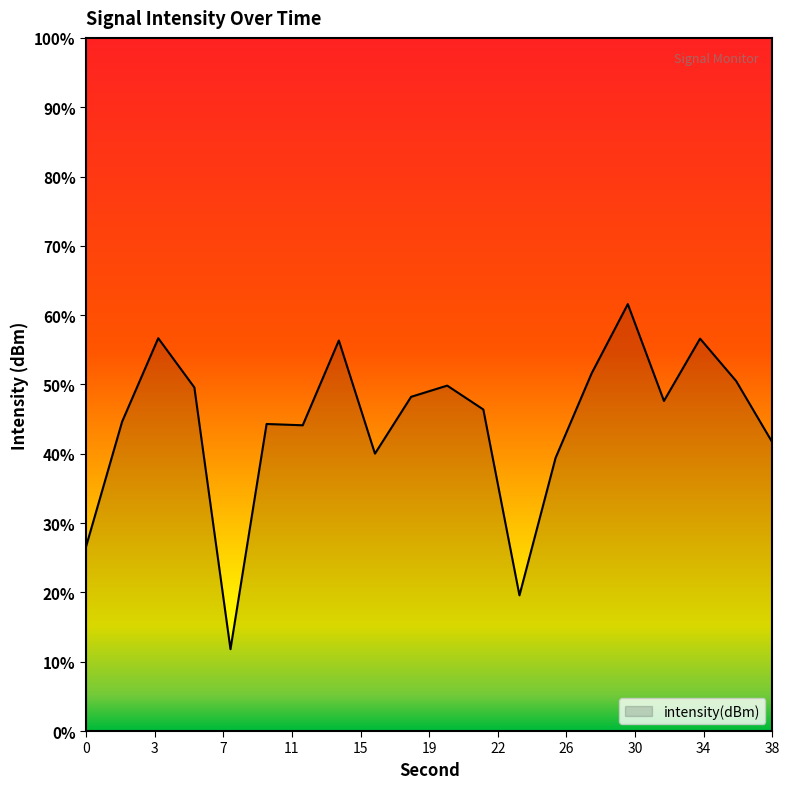

What is the maximum value shown in the chart?

61.6